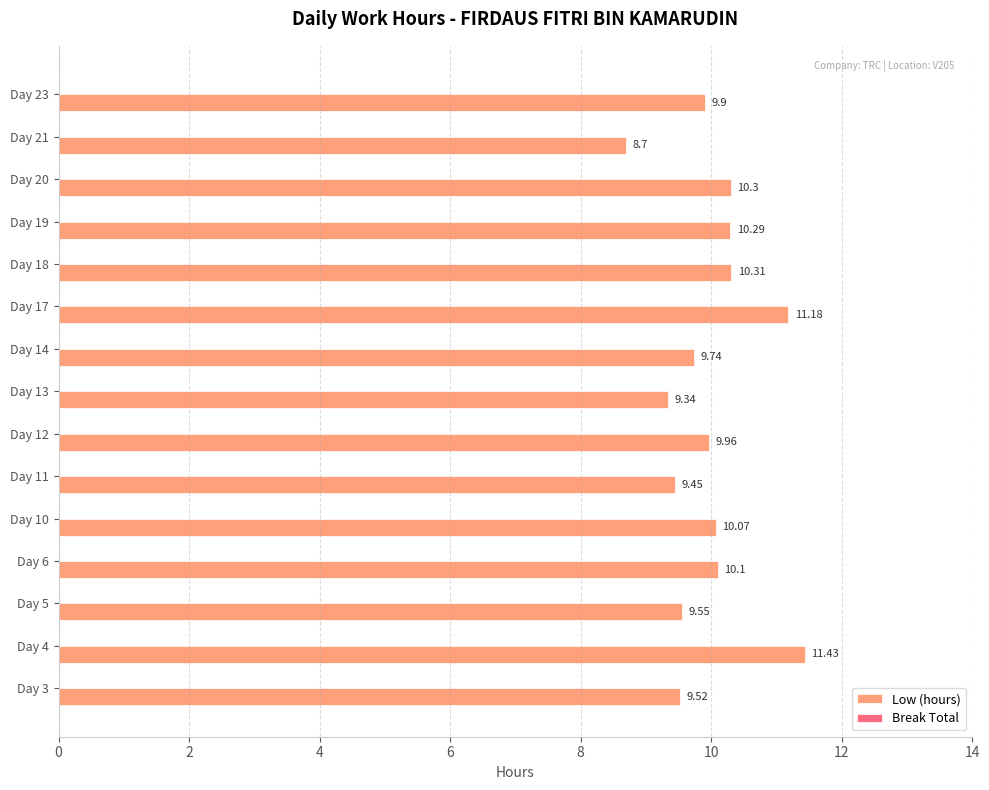

What is the difference between the second highest and minimum values?

2.5